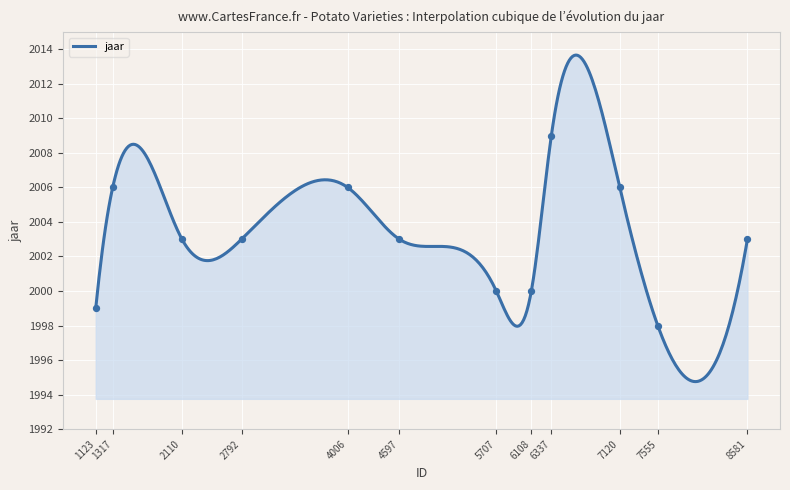

What is the lowest value of the jaar series?

1994.8